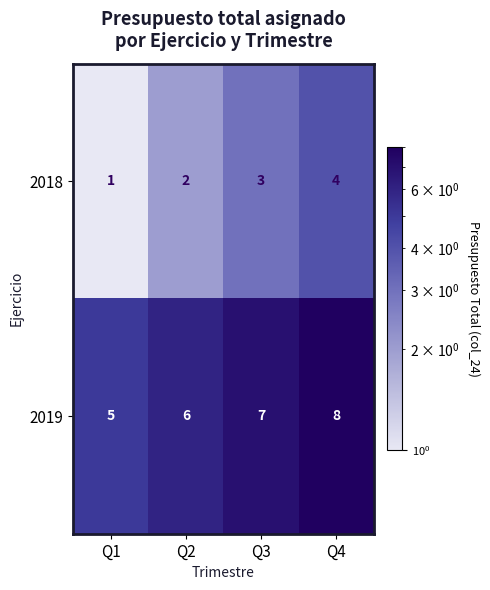

Which label corresponds to the smallest value in the chart?

Q1